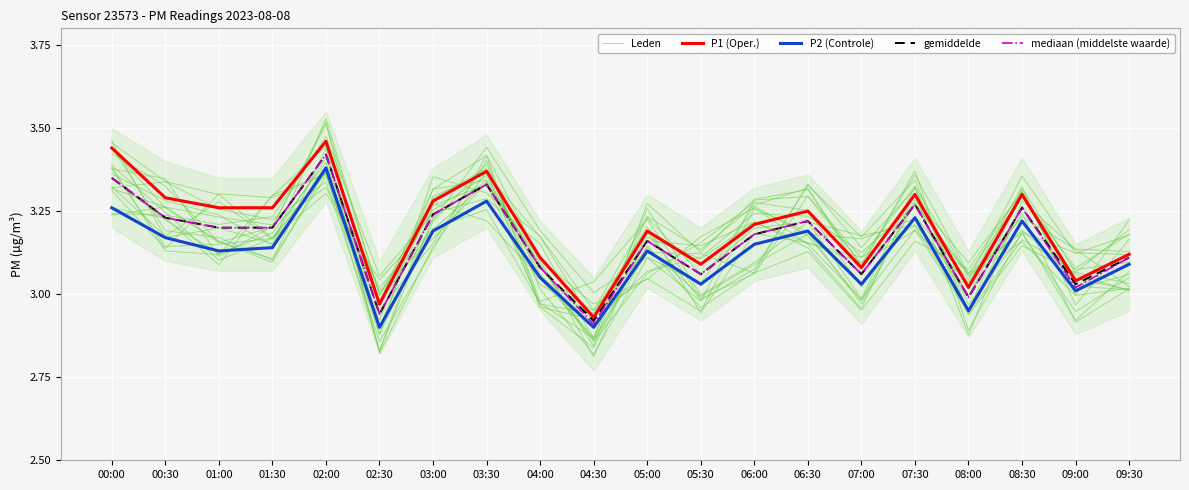

In mediaan (middelste waarde), how many points are higher than both neighbors (excluding endpoints)?

6